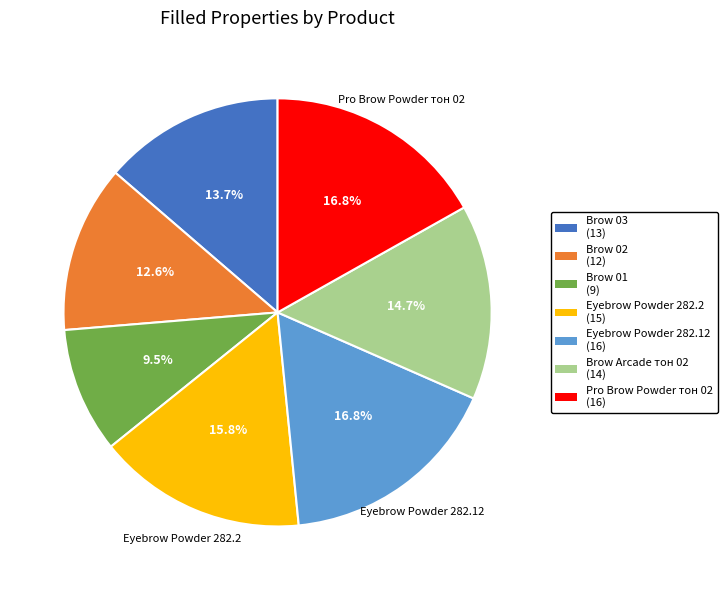

What percentage is the Brow Arcade тон 02 slice, to the nearest percent?

15%